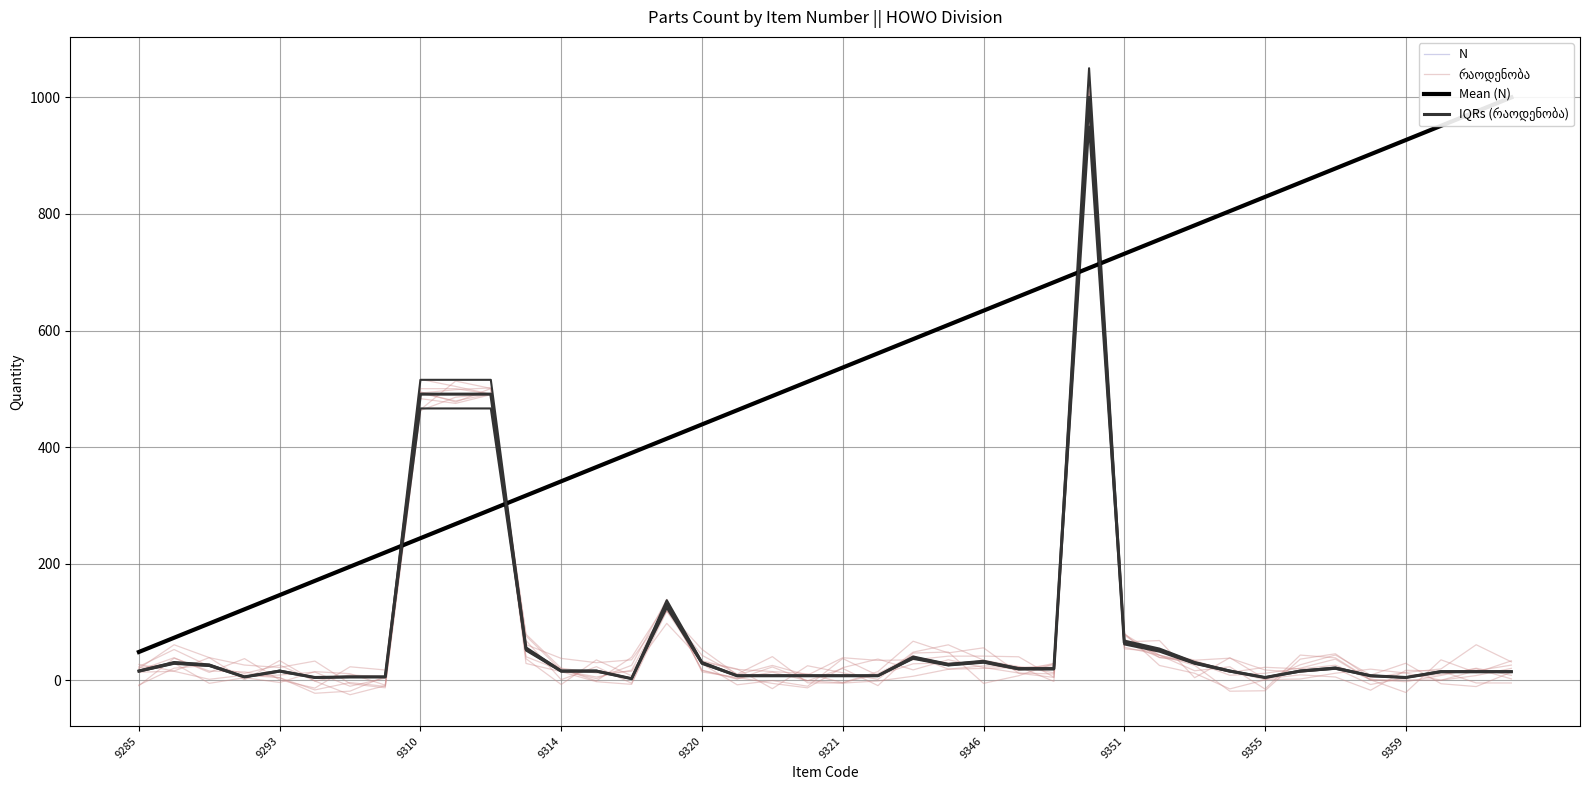

How many times do რაოდენობა and Mean (N) cross each other?

4